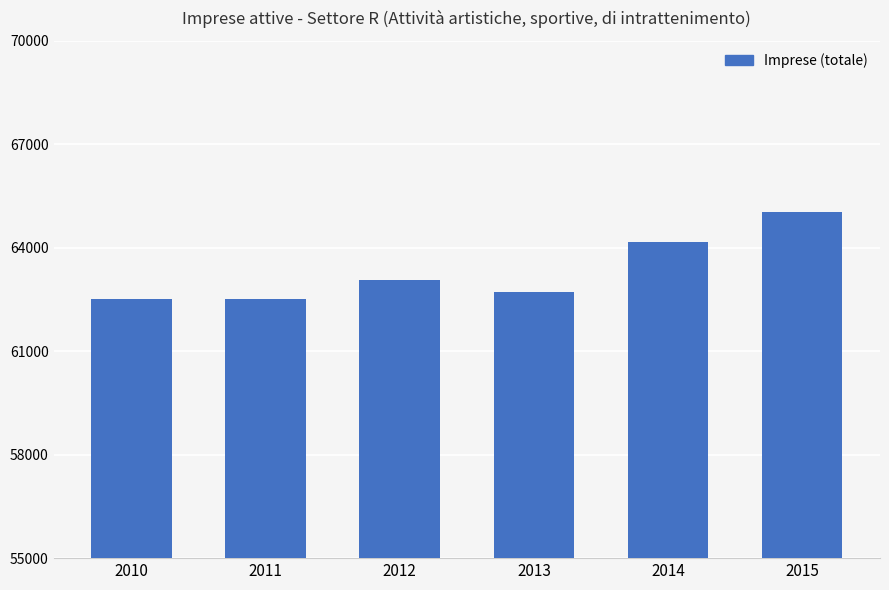

Where is the data nearest to the value 63766?

2014